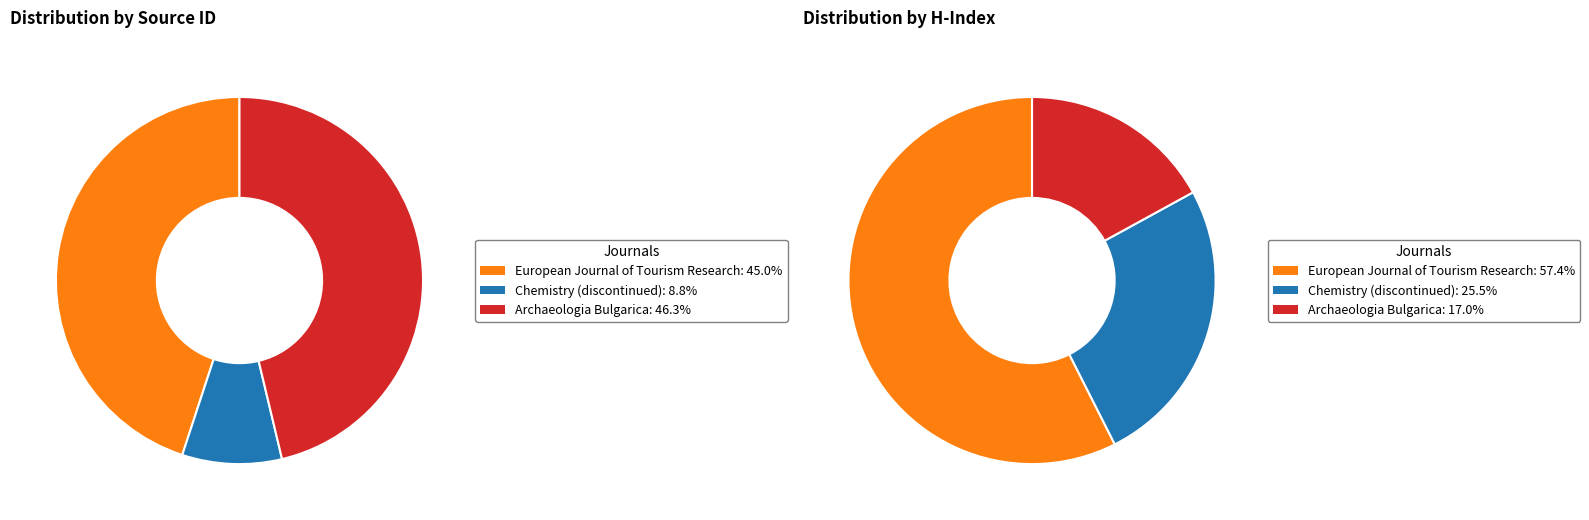

True or false: Chemistry (discontinued) accounts for 1% of the total.

False